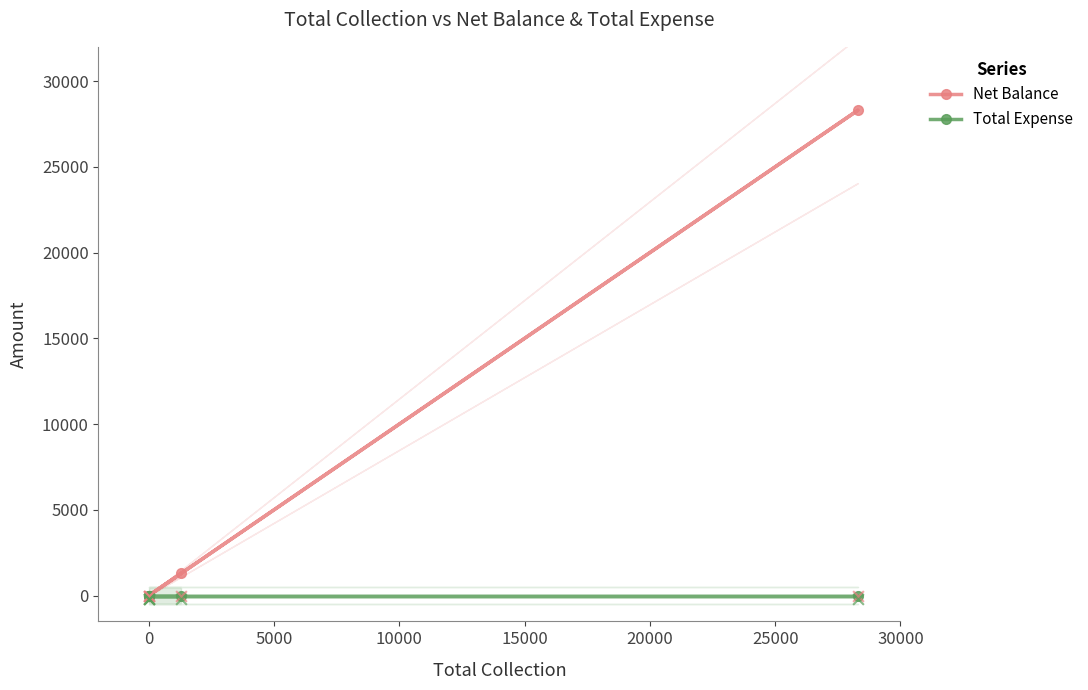

Which series contains the lowest Y value?

Net Balance